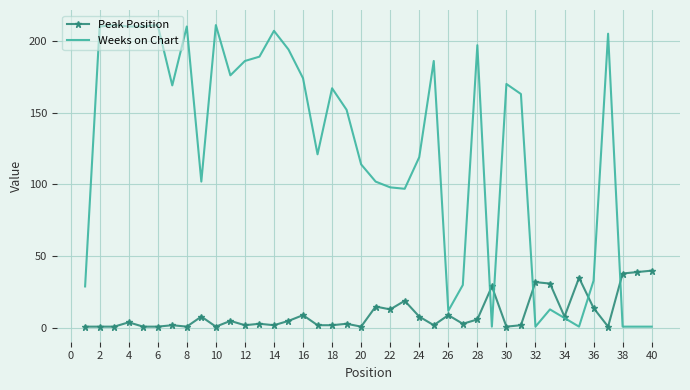

Which series has the largest range (max minus min)?

Weeks on Chart